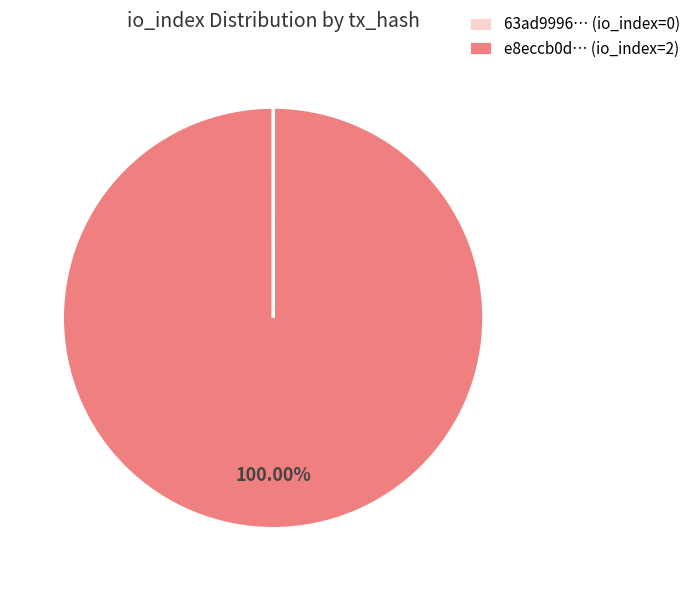

Is e8eccb0d… (io_index=2) the majority of the pie?

Yes